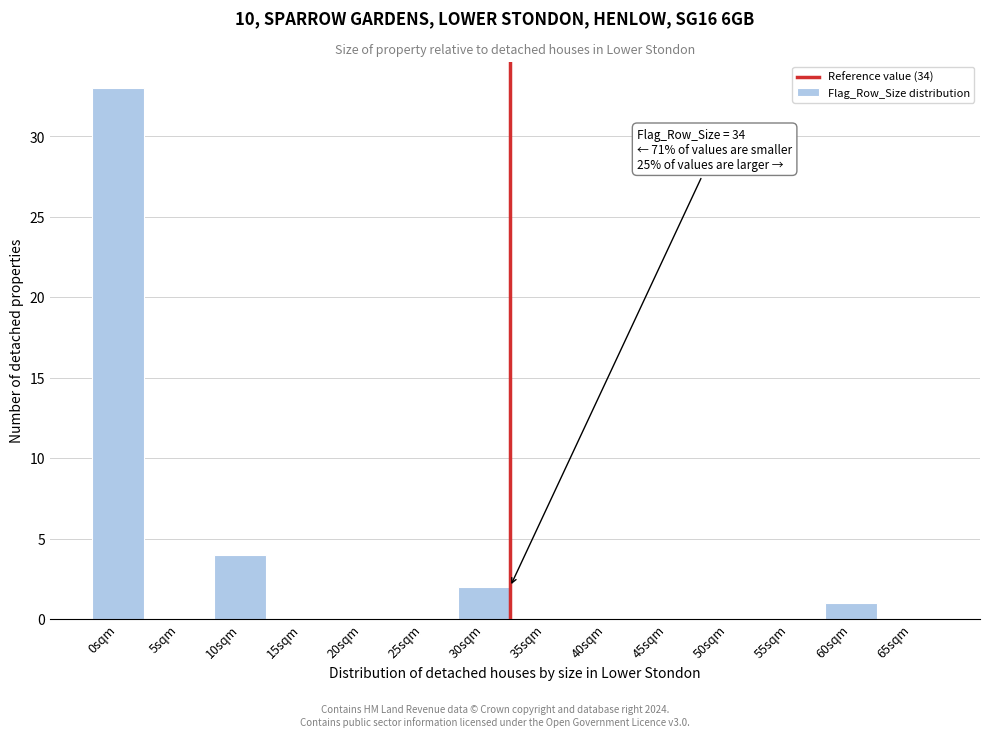

Reading left to right, what are all the values shown in this chart?

0sqm=33	5sqm=0	10sqm=4	15sqm=0	20sqm=0	25sqm=0	30sqm=2	35sqm=0	40sqm=0	45sqm=0	50sqm=0	55sqm=0	60sqm=1	65sqm=0